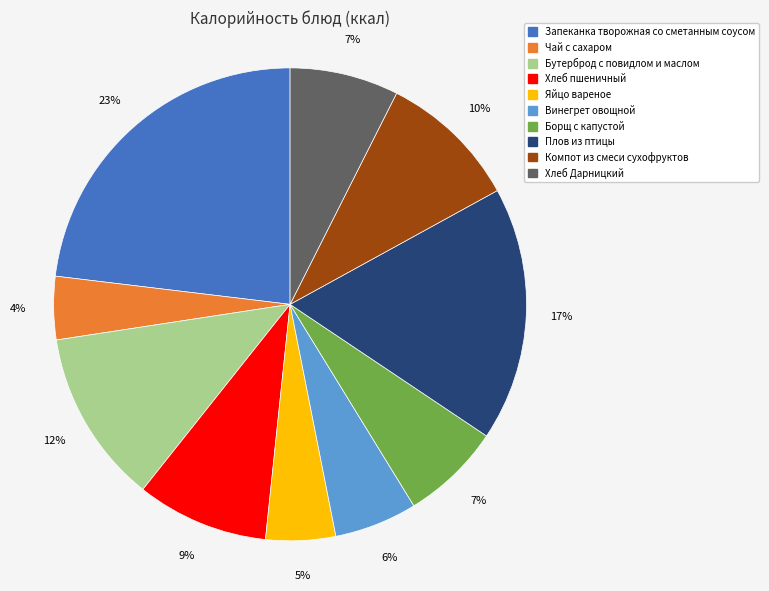

Is it true that Бутерброд с повидлом и маслом is 12% of the pie?

True